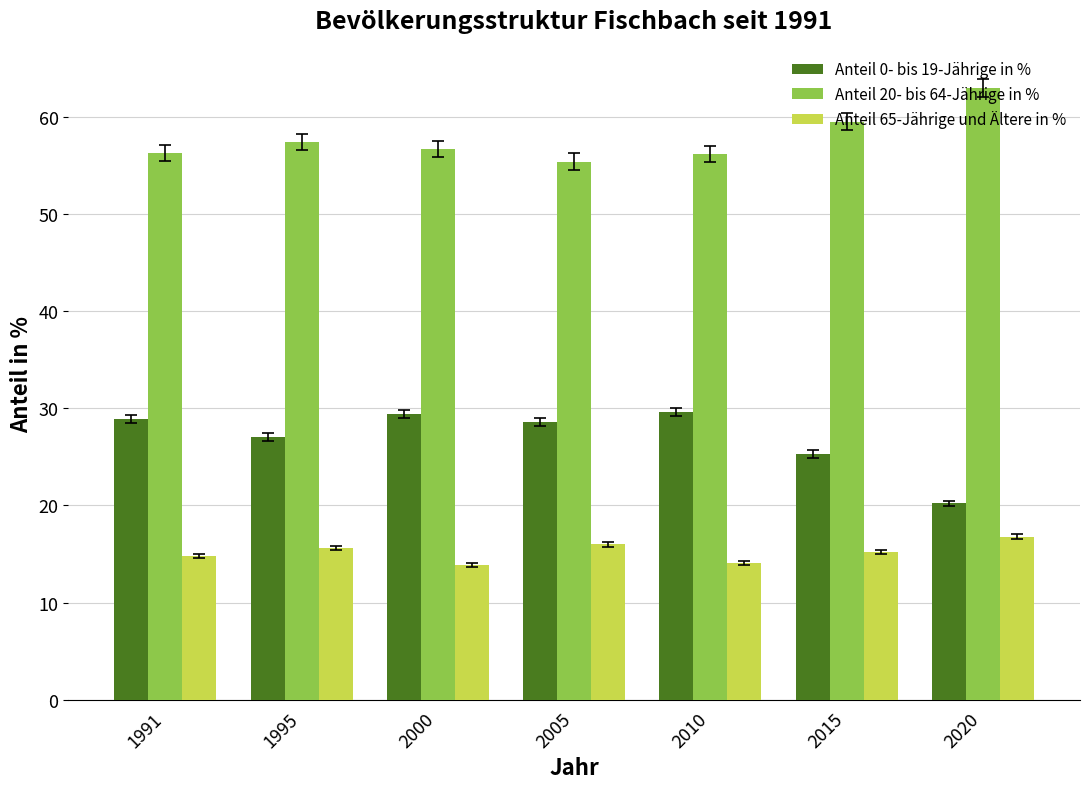

List the series in order of their overall mean, highest first.

Anteil 20- bis 64-Jährige in %, Anteil 0- bis 19-Jährige in %, Anteil 65-Jährige und Ältere in %